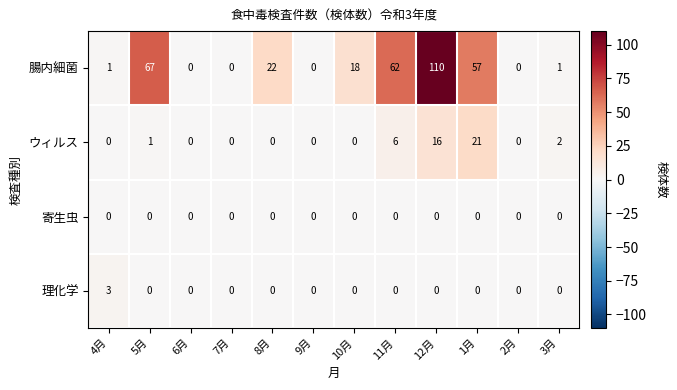

The 理化学 series shows 2 at 12月. True or false?

False